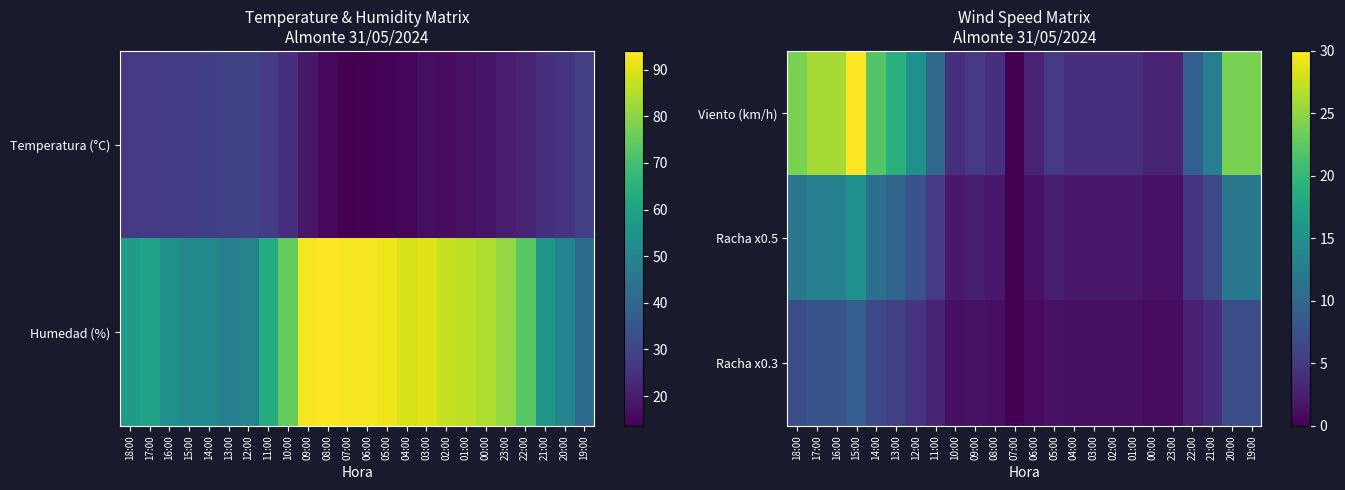

At which label does Viento (km/h) first exceed 9?

18:00